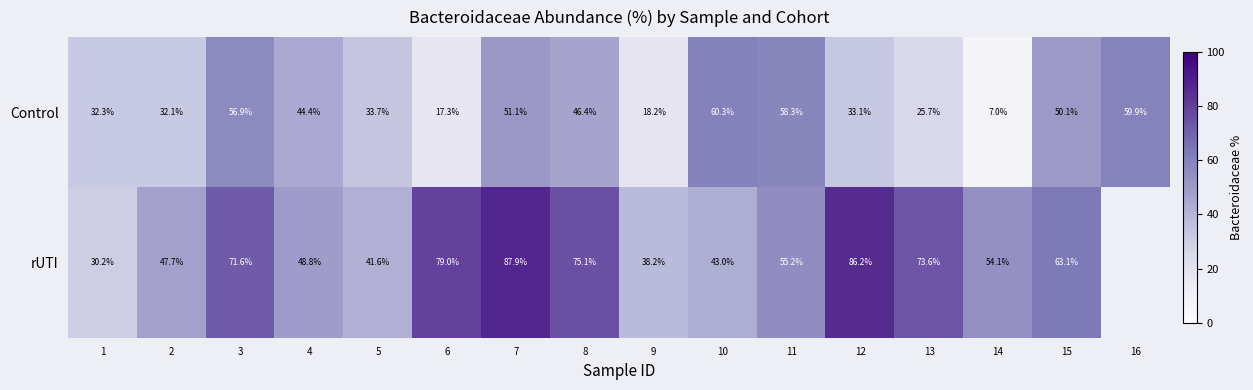

At how many categories does at least one series exceed 40?

14